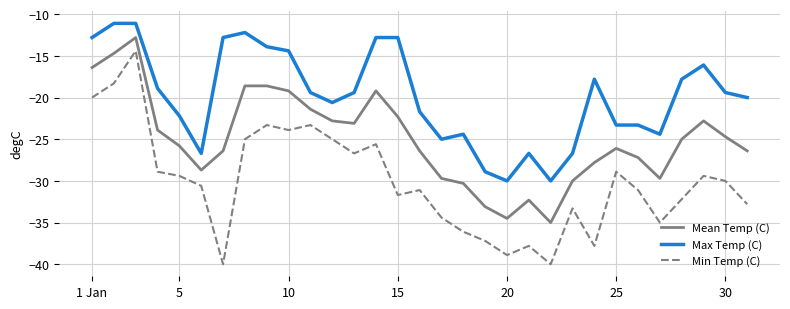

Rank the series by their average value, from lowest to highest.

Min Temp (C), Mean Temp (C), Max Temp (C)